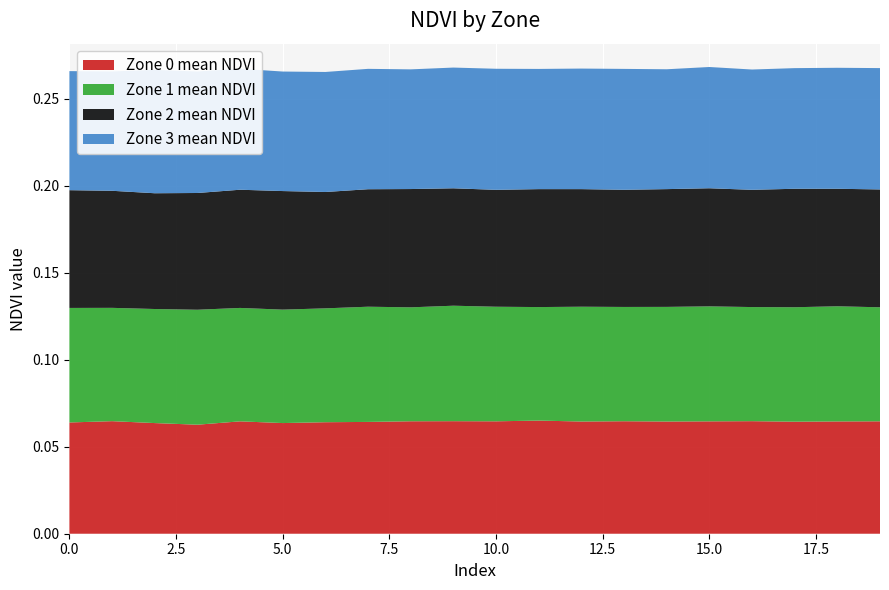

Reading right to left, extract all data points from this chart.

Zone 0 mean NDVI: 0.1	0.1	0.1	0.1	0.1	0.1	0.1	0.1	0.1	0.1	0.1	0.1	0.1	0.1	0.1	0.1	0.1	0.1	0.1	0.1
Zone 1 mean NDVI: 0.1	0.1	0.1	0.1	0.1	0.1	0.1	0.1	0.1	0.1	0.1	0.1	0.1	0.1	0.1	0.1	0.1	0.1	0.1	0.1
Zone 2 mean NDVI: 0.1	0.1	0.1	0.1	0.1	0.1	0.1	0.1	0.1	0.1	0.1	0.1	0.1	0.1	0.1	0.1	0.1	0.1	0.1	0.1
Zone 3 mean NDVI: 0.1	0.1	0.1	0.1	0.1	0.1	0.1	0.1	0.1	0.1	0.1	0.1	0.1	0.1	0.1	0.1	0.1	0.1	0.1	0.1